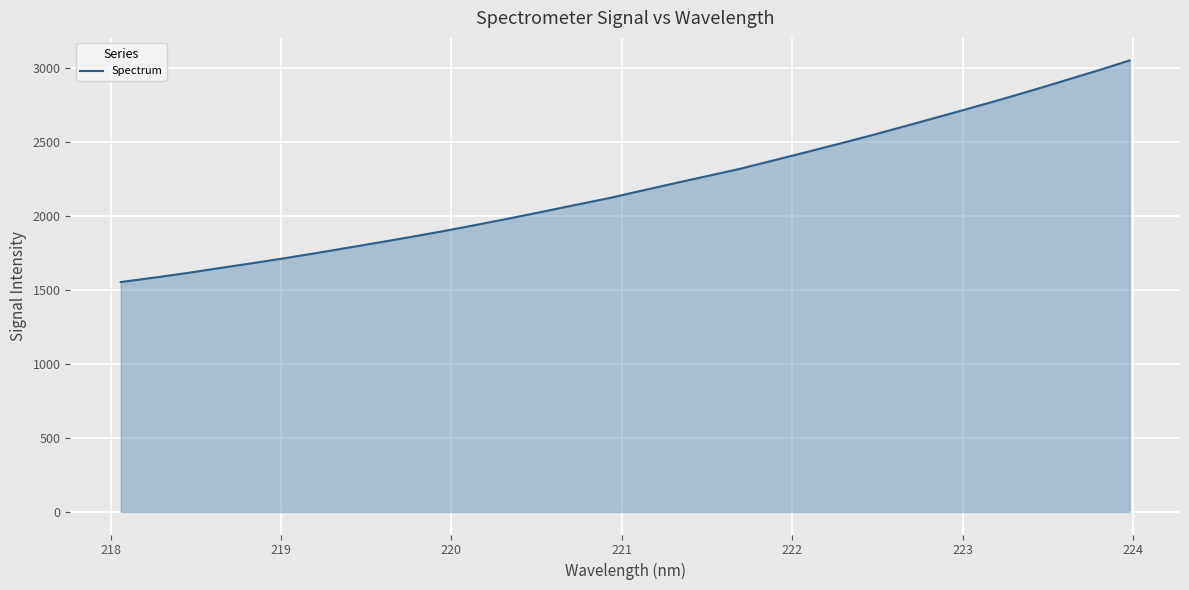

What is the maximum value shown in the chart?

3049.4